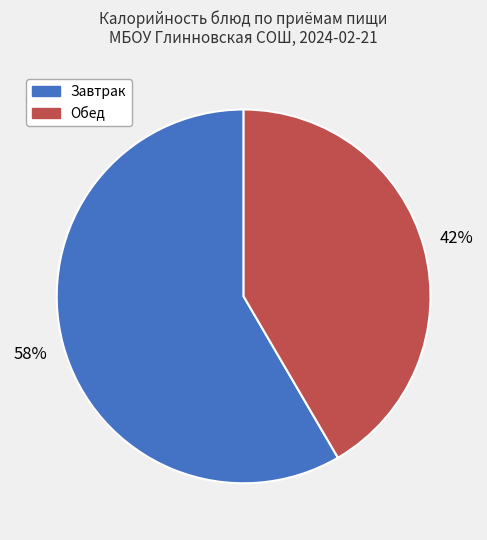

Rank the categories by value from highest to lowest.

Завтрак, Обед